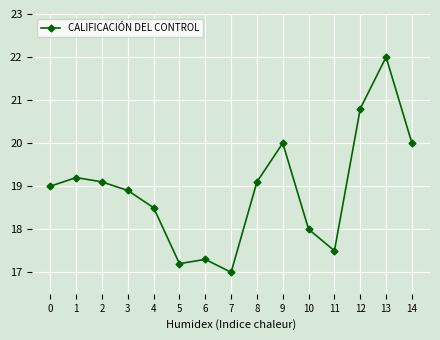

How many lines are shown in the chart?

1